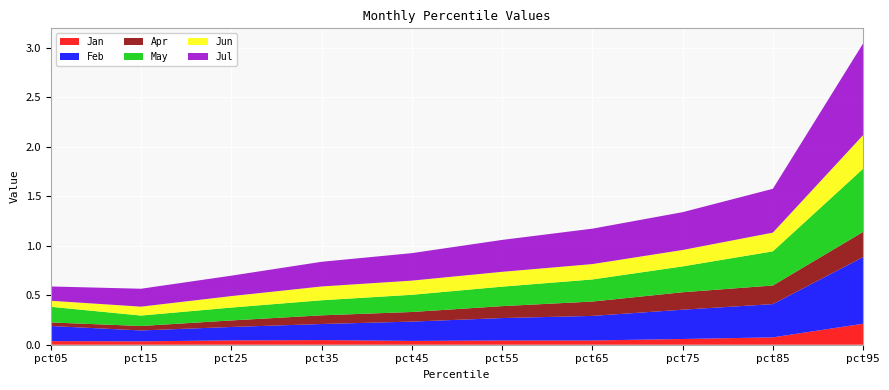

Reading left to right, what are all the values shown in this chart?

Jan: pct05=0.0	pct15=0.0	pct25=0.0	pct35=0.0	pct45=0.0	pct55=0.0	pct65=0.0	pct75=0.1	pct85=0.1	pct95=0.2
Feb: pct05=0.2	pct15=0.1	pct25=0.1	pct35=0.2	pct45=0.2	pct55=0.2	pct65=0.2	pct75=0.3	pct85=0.3	pct95=0.7
Apr: pct05=0.0	pct15=0.0	pct25=0.1	pct35=0.1	pct45=0.1	pct55=0.1	pct65=0.1	pct75=0.2	pct85=0.2	pct95=0.3
May: pct05=0.2	pct15=0.1	pct25=0.1	pct35=0.2	pct45=0.2	pct55=0.2	pct65=0.2	pct75=0.3	pct85=0.3	pct95=0.6
Jun: pct05=0.1	pct15=0.1	pct25=0.1	pct35=0.1	pct45=0.1	pct55=0.1	pct65=0.2	pct75=0.2	pct85=0.2	pct95=0.3
Jul: pct05=0.1	pct15=0.2	pct25=0.2	pct35=0.2	pct45=0.3	pct55=0.3	pct65=0.4	pct75=0.4	pct85=0.4	pct95=0.9